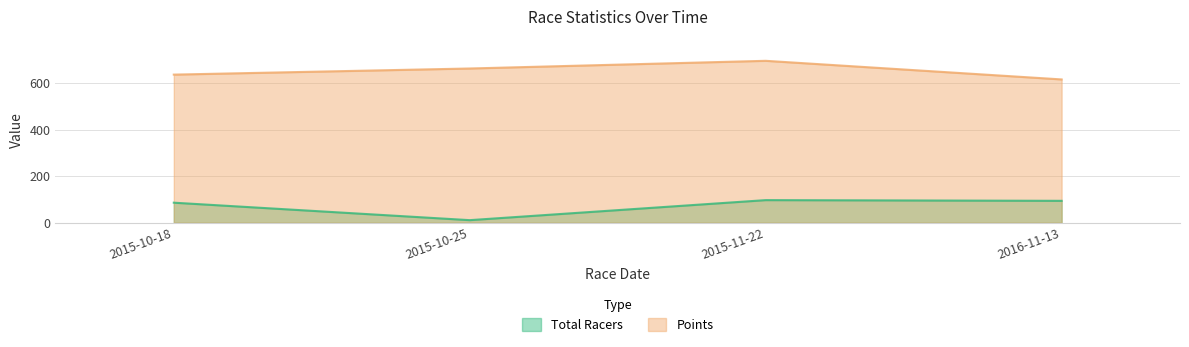

True or false: Points and Total Racers intersect in this chart.

False